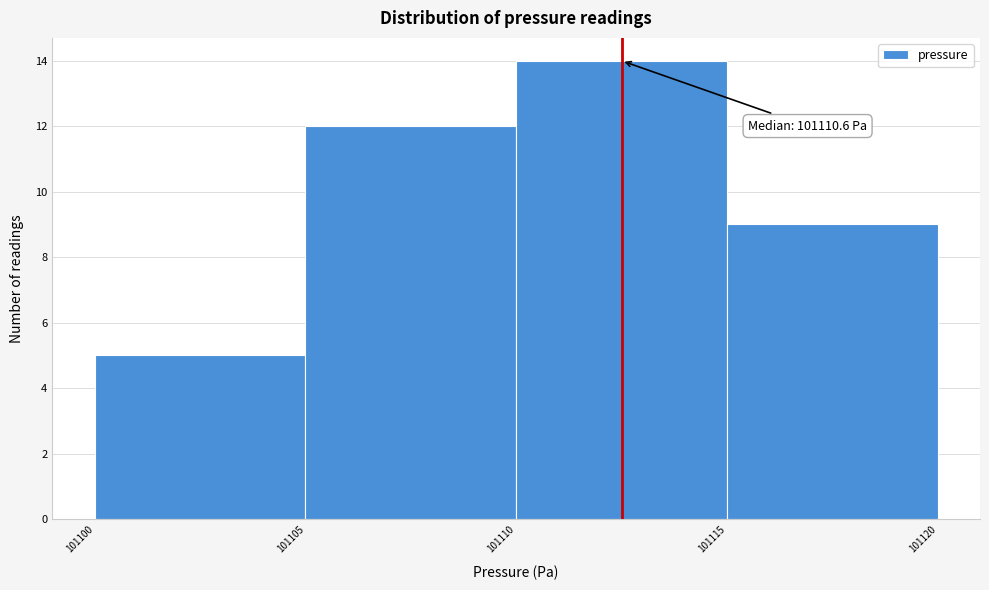

Which range on the x-axis has the tallest bar?

101110 to 101115